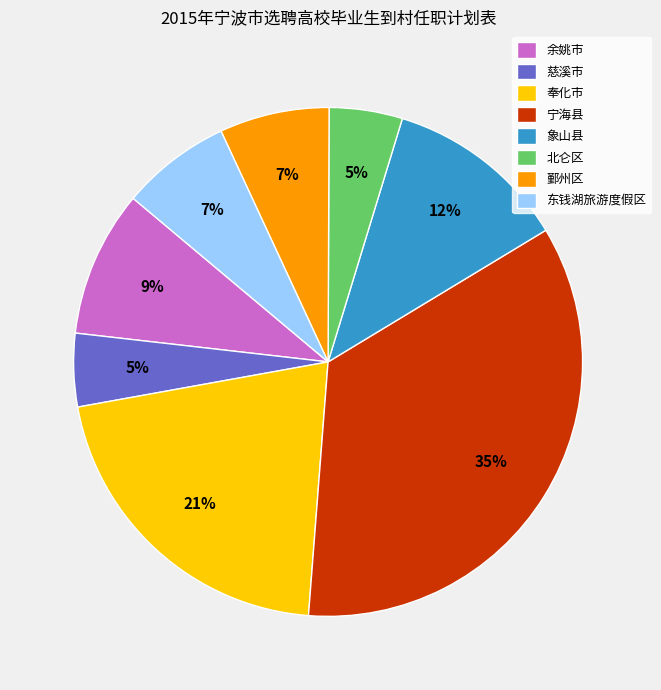

Does 象山县 represent more than half of the total?

No